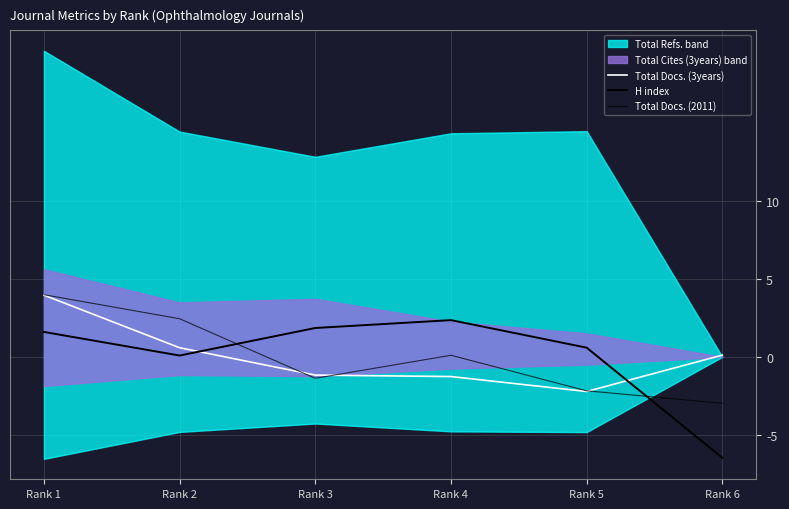

Is it true that Total Docs. (2011) equals 1.3 at Rank 1?

False